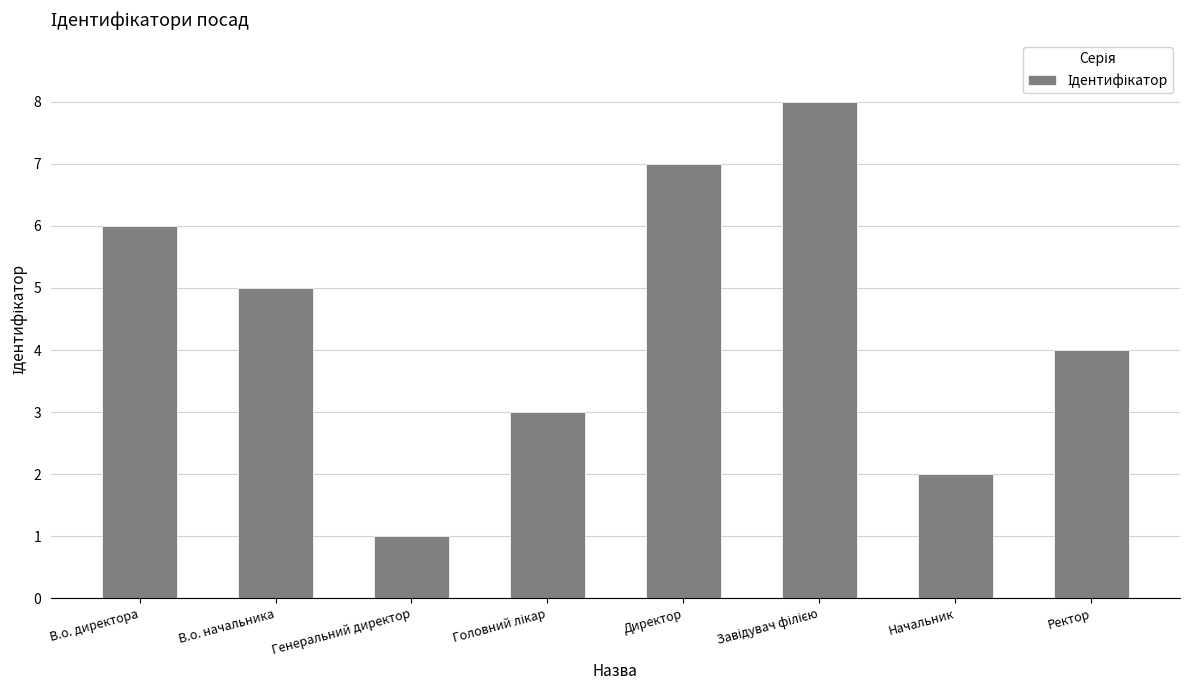

Approximately how many times larger is the value at Начальник compared to Директор?

0.3